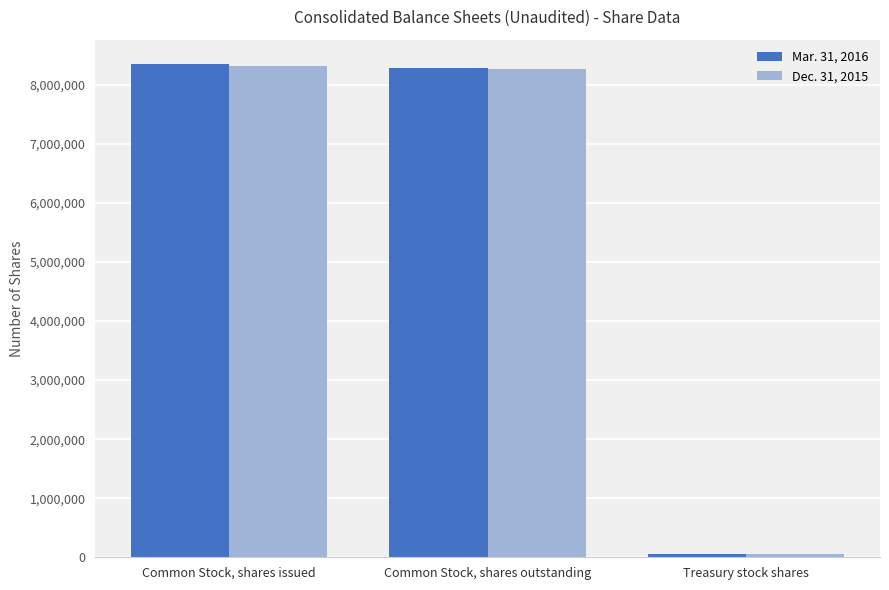

Reading right to left, transcribe all the data shown in this chart.

Mar. 31, 2016: Treasury stock shares=59648	Common Stock, shares outstanding=8288793	Common Stock, shares issued=8348441
Dec. 31, 2015: Treasury stock shares=47888	Common Stock, shares outstanding=8272591	Common Stock, shares issued=8320479